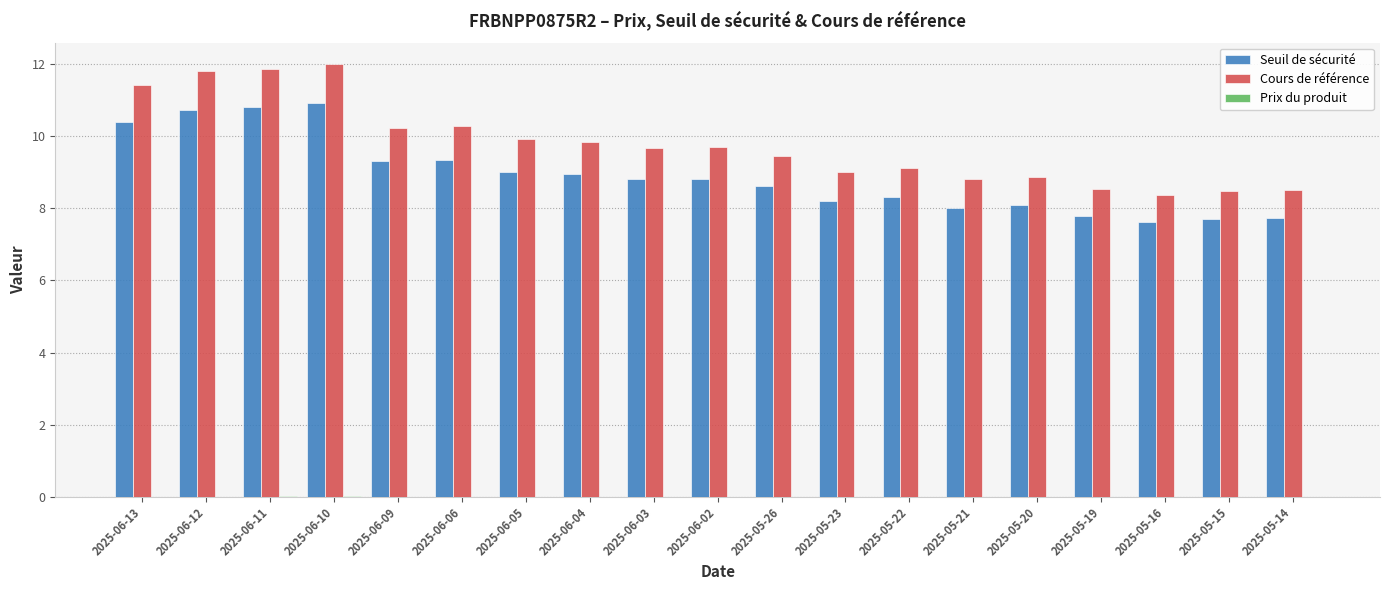

Which series has the largest total across all categories?

Cours de référence